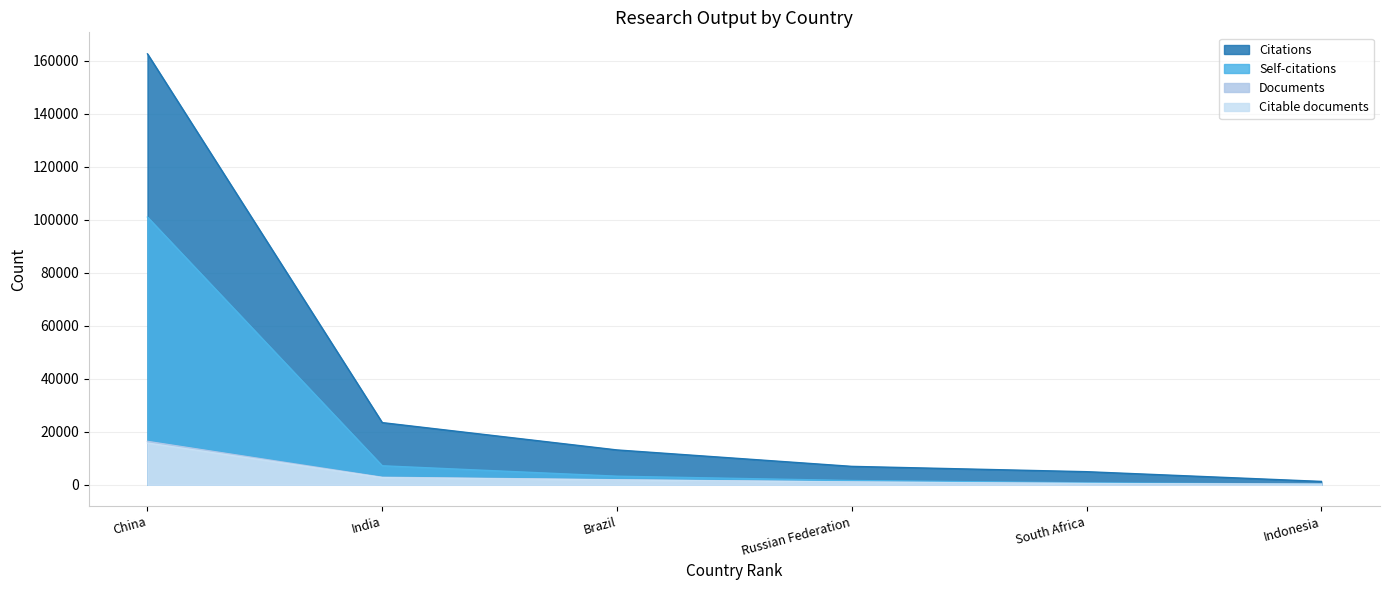

How many distinct data groups are displayed?

4